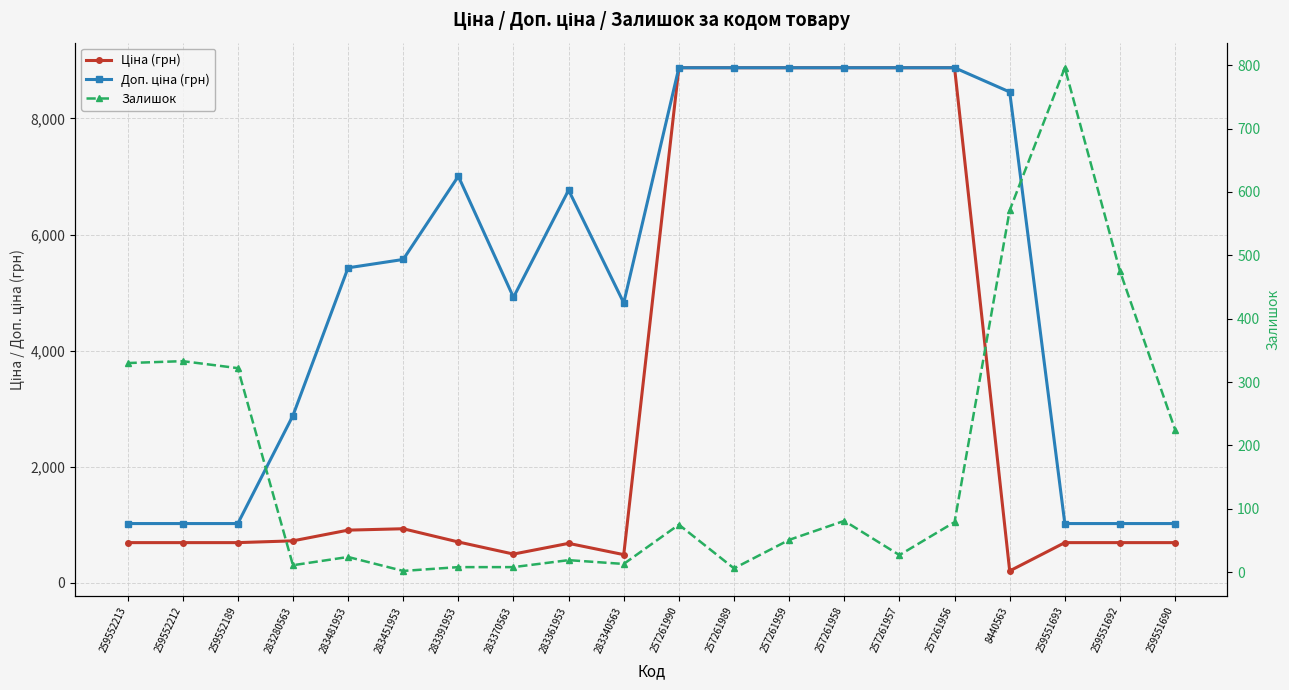

Reading right to left, list all the values displayed in this chart.

Ціна (грн): 689.1	689.1	689.1	201.3	8874.6	8874.6	8874.6	8874.6	8874.6	8874.6	482.1	676.4	491.7	700.4	928.3	904.3	719.6	689.1	689.1	689.1
Доп. ціна (грн): 1017.8	1017.8	1017.8	8456.7	8874.6	8874.6	8874.6	8874.6	8874.6	8874.6	4821.4	6764.4	4917.4	7004.3	5569.9	5425.9	2878.5	1017.8	1017.8	1017.8
Залишок: 225.0	475.0	796.0	571.0	79.0	27.0	81.0	51.0	6.0	75.0	13.0	19.0	8.0	8.0	2.0	24.0	11.0	322.0	333.0	330.0